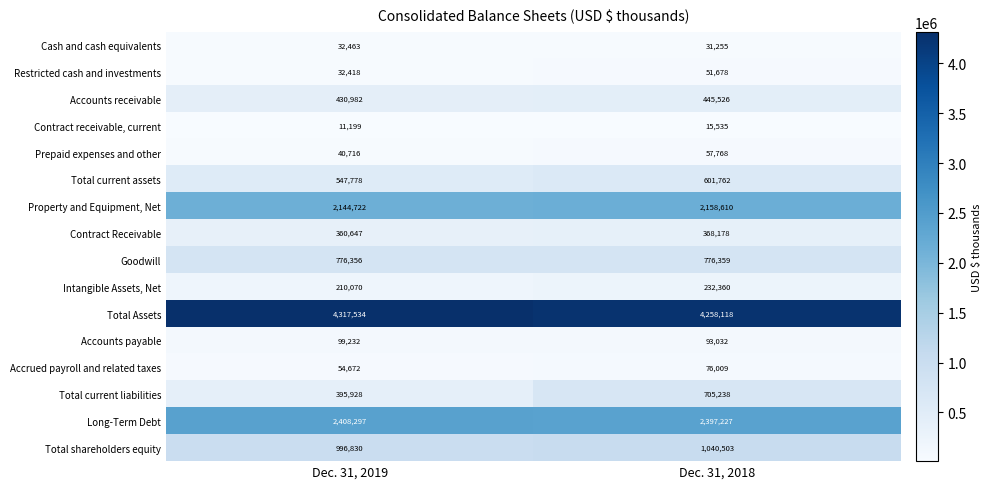

Which series has the largest range (max minus min)?

Total current liabilities